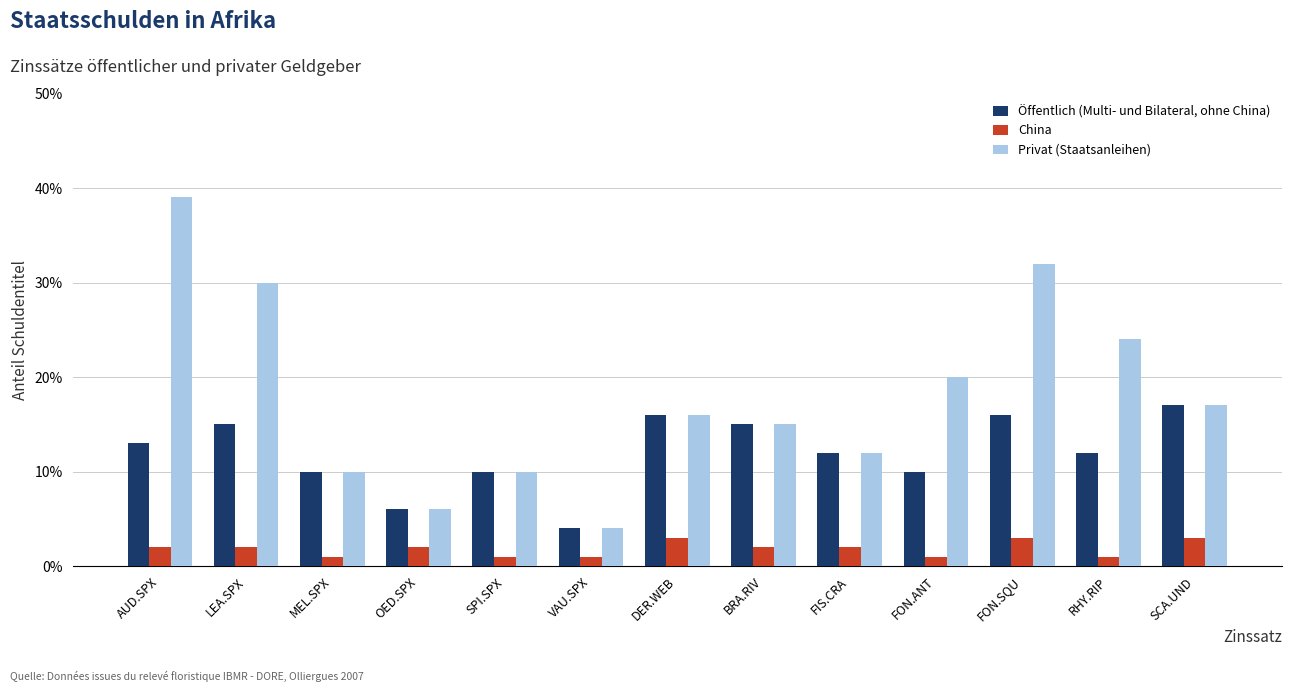

At which category does the chart reach its peak across all series?

AUD.SPX